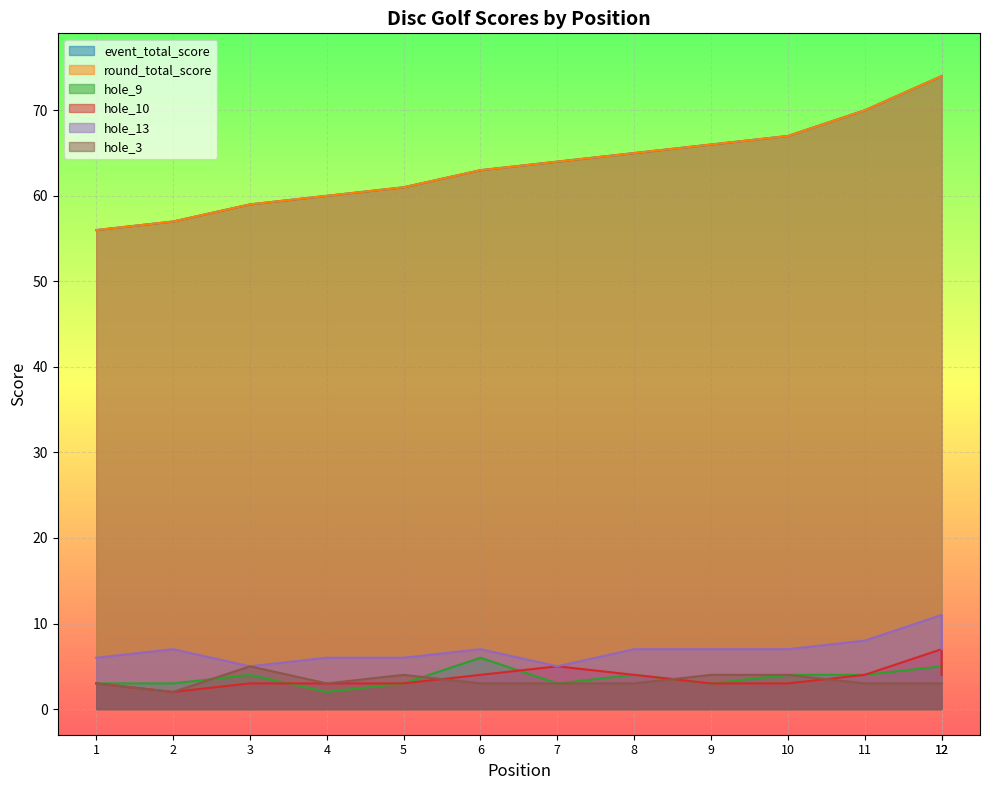

Which series has the largest range (max minus min)?

event_total_score